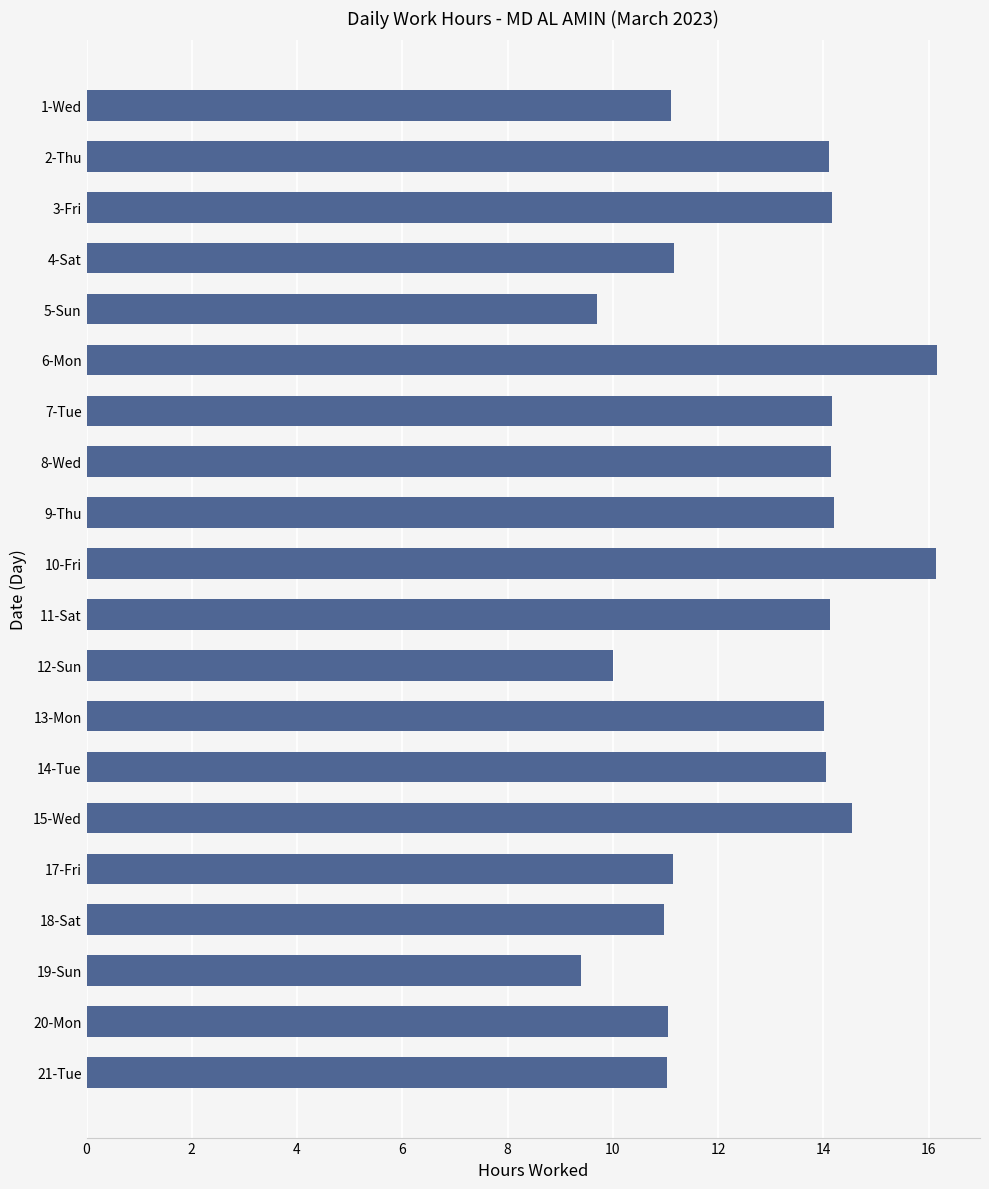

How many categories are shown in the chart?

20